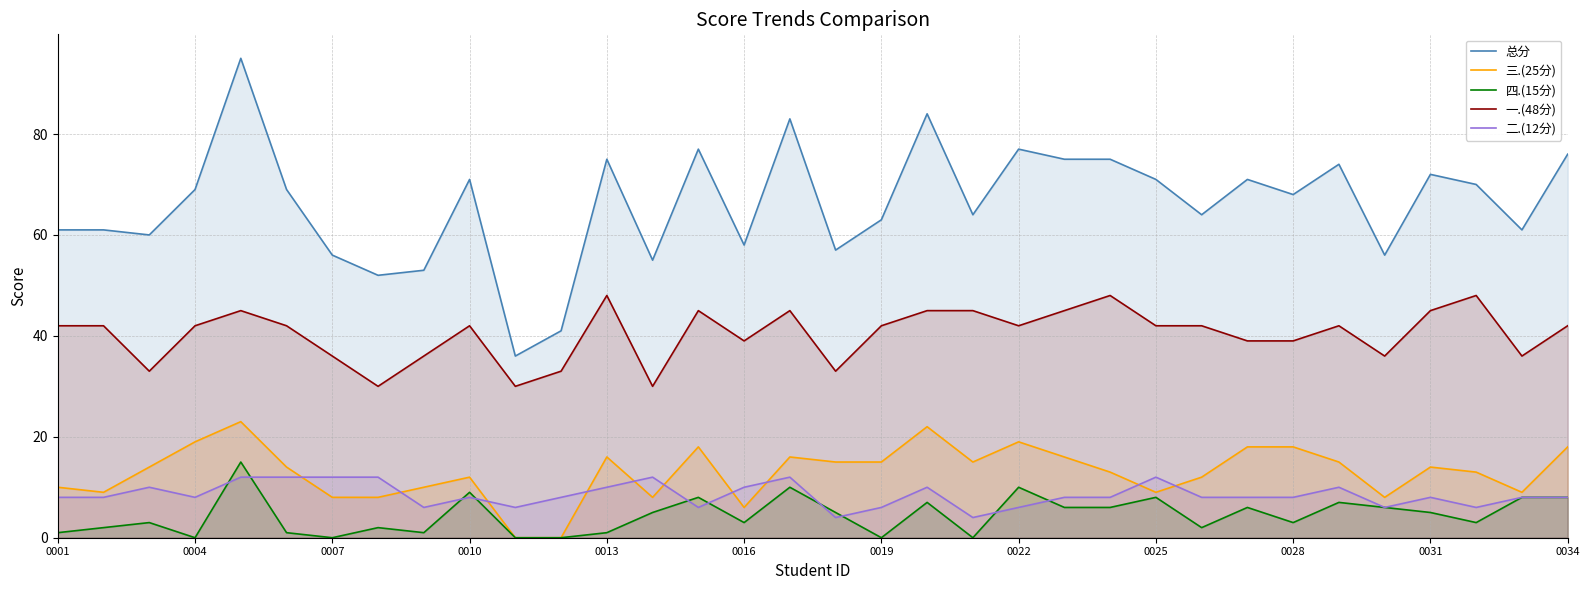

Which series has the largest range (max minus min)?

总分